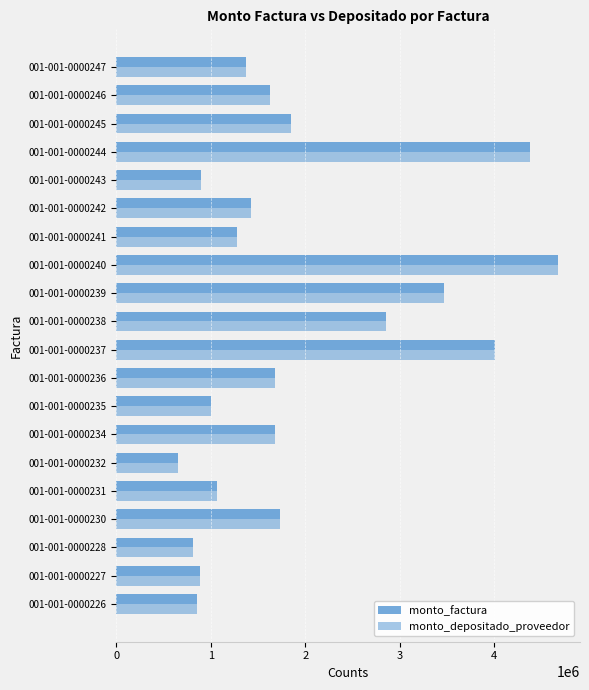

What is the maximum value shown in the chart?

4674300